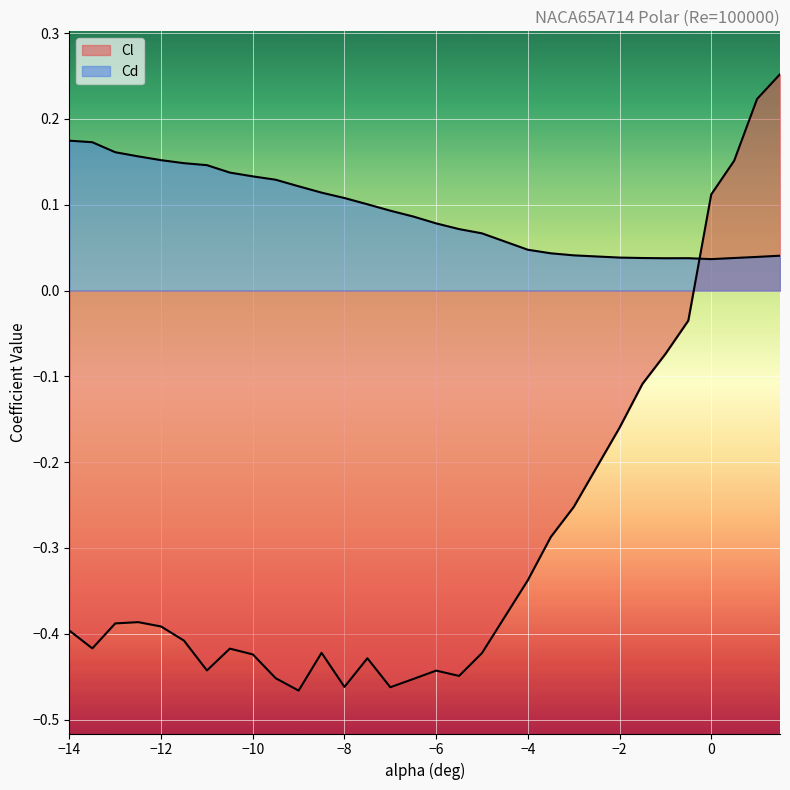

Reading left to right, list all the values displayed in this chart.

Cl: -14=-0.4	-13.5=-0.4	-13=-0.4	-12.5=-0.4	-12=-0.4	-11.5=-0.4	-11=-0.4	-10.5=-0.4	-10=-0.4	-9.5=-0.5	-9=-0.5	-8.5=-0.4	-8=-0.5	-7.5=-0.4	-7=-0.5	-6.5=-0.5	-6=-0.4	-5.5=-0.4	-5=-0.4	-4=-0.3	-3.5=-0.3	-3=-0.3	-2=-0.2	-1.5=-0.1	-1=-0.1	-0.5=-0.0	0=0.1	0.5=0.2	1=0.2	1.5=0.3
Cd: -14=0.2	-13.5=0.2	-13=0.2	-12.5=0.2	-12=0.2	-11.5=0.1	-11=0.1	-10.5=0.1	-10=0.1	-9.5=0.1	-9=0.1	-8.5=0.1	-8=0.1	-7.5=0.1	-7=0.1	-6.5=0.1	-6=0.1	-5.5=0.1	-5=0.1	-4=0.0	-3.5=0.0	-3=0.0	-2=0.0	-1.5=0.0	-1=0.0	-0.5=0.0	0=0.0	0.5=0.0	1=0.0	1.5=0.0